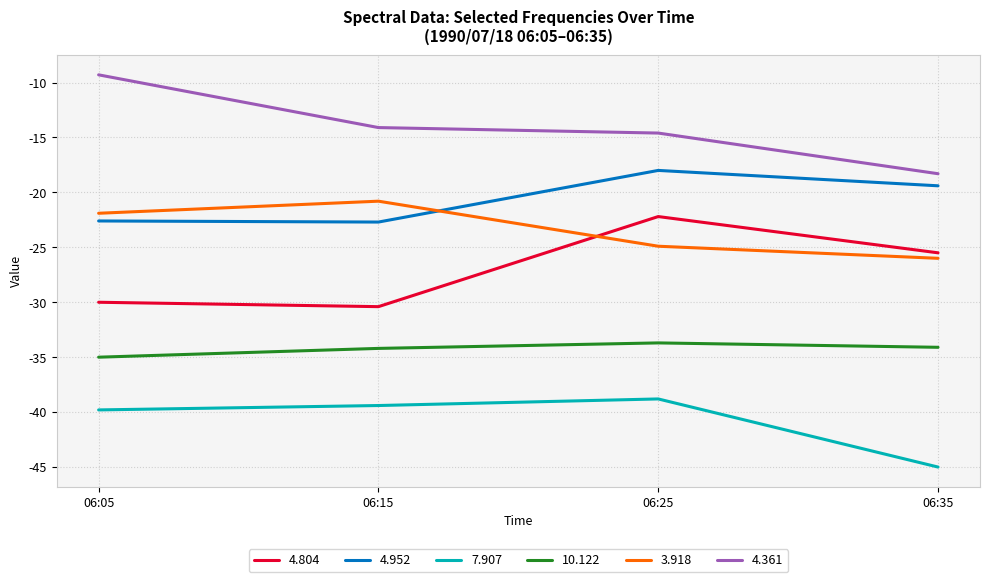

At how many categories does at least one series exceed -28?

4